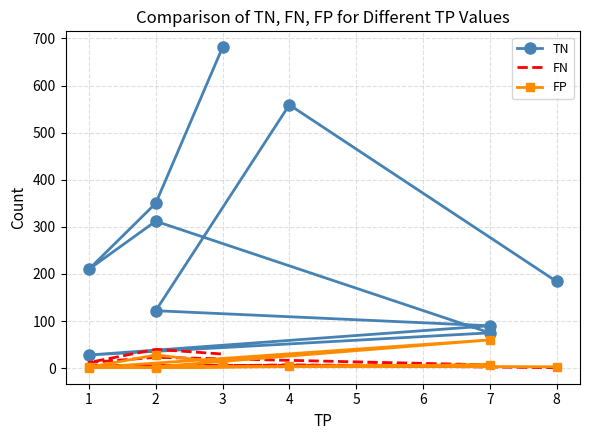

Reading right to left, extract all data points from this chart.

TN: 681	350	210	312	75	28	90	122	559	184
FN: 30	40	12	23	7	5	4	3	7	1
FP: 12	28	2	1	7	1	60	3	4	3